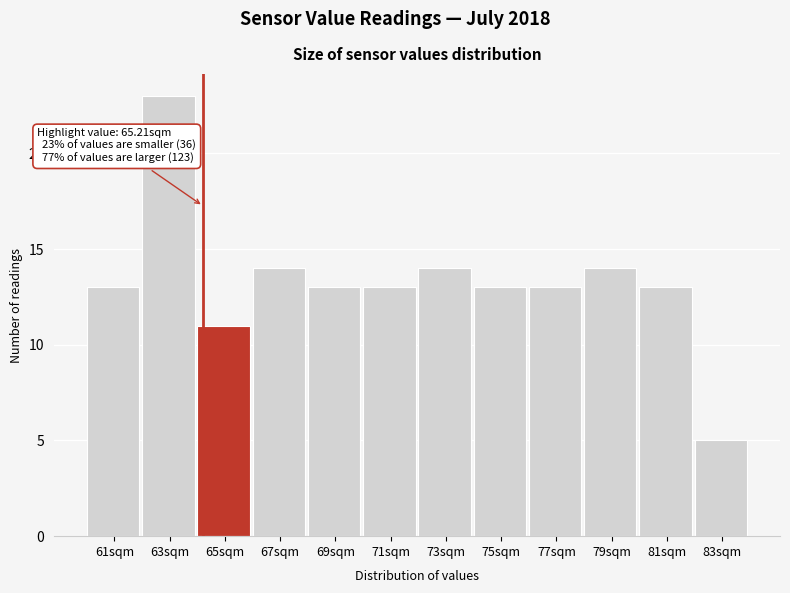

Reading left to right, transcribe all the data shown in this chart.

61sqm=13	63sqm=23	65sqm=11	67sqm=14	69sqm=13	71sqm=13	73sqm=14	75sqm=13	77sqm=13	79sqm=14	81sqm=13	83sqm=5